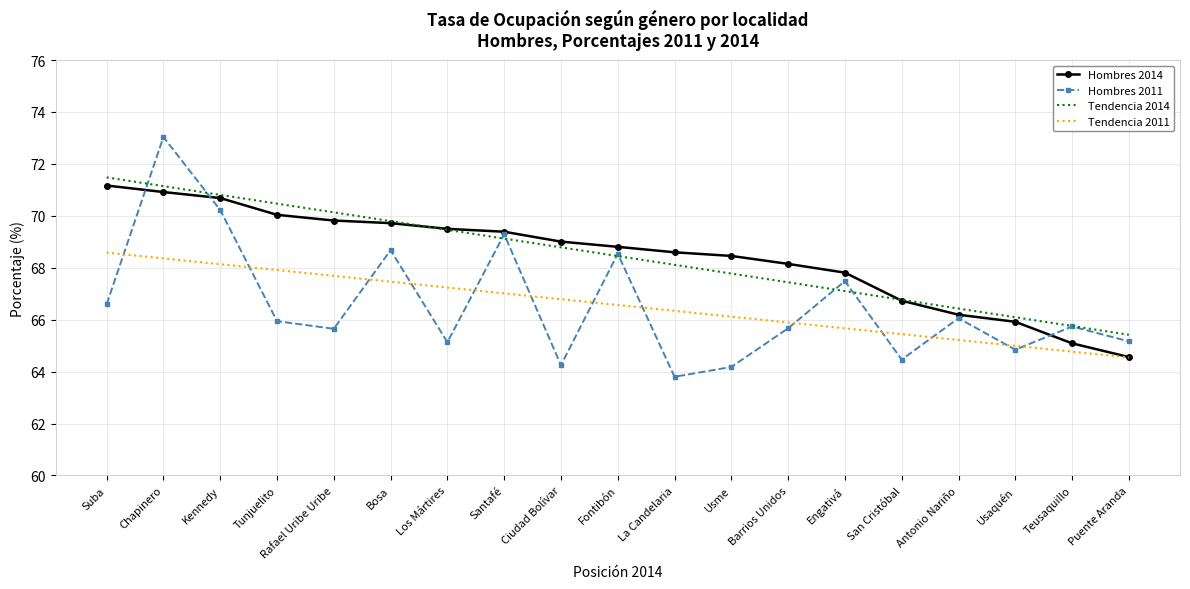

Which category has the lowest value in the Hombres 2014 series?

Puente Aranda